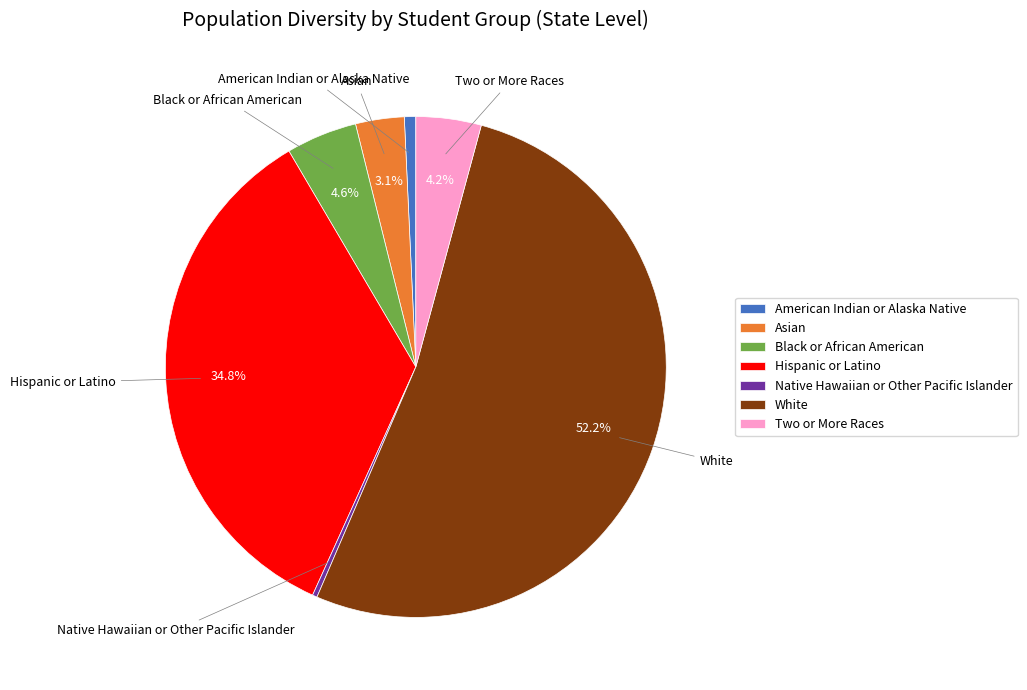

Which category has the biggest portion of the pie?

White